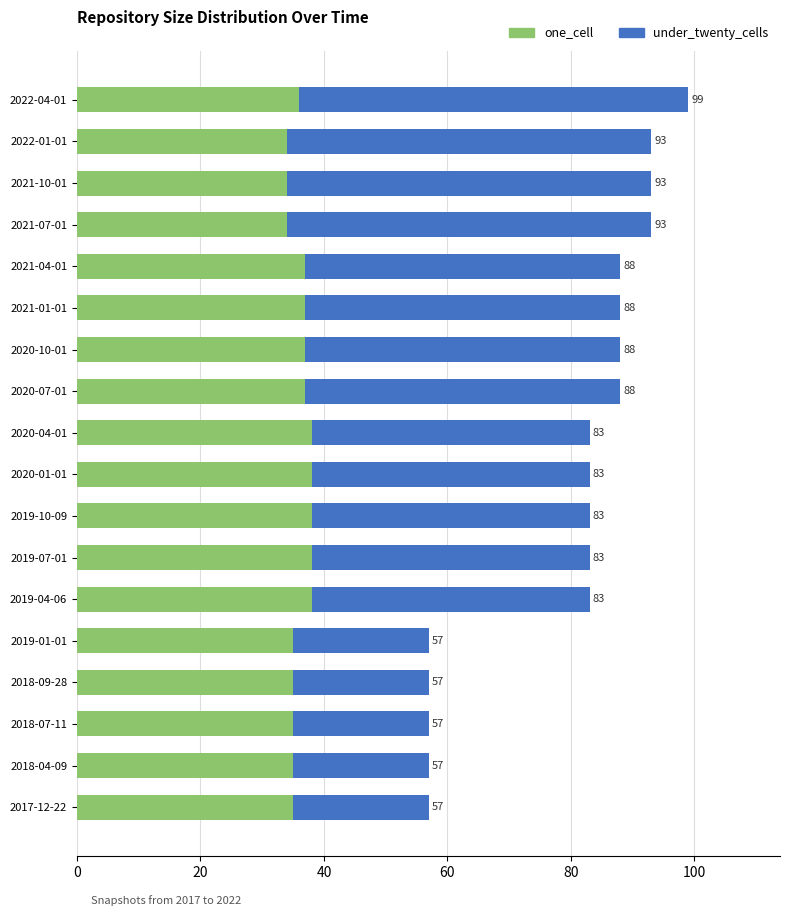

How many groups of bars are there?

18